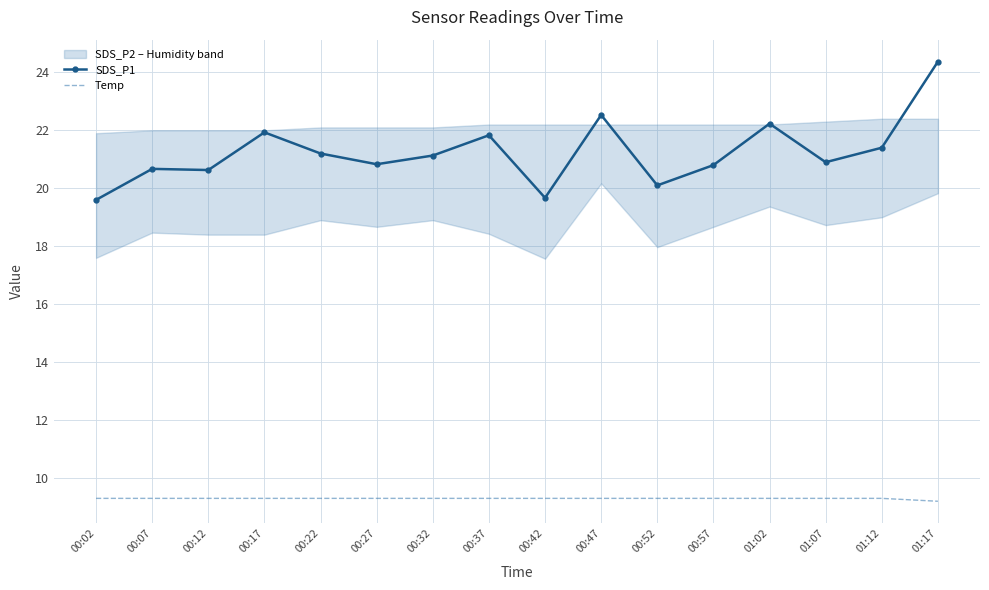

Reading right to left, what are all the values shown in this chart?

SDS_P1: 01:17=24.4	01:12=21.4	01:07=20.9	01:02=22.2	00:57=20.8	00:52=20.1	00:47=22.5	00:42=19.7	00:37=21.8	00:32=21.1	00:27=20.8	00:22=21.2	00:17=21.9	00:12=20.6	00:07=20.7	00:02=19.6
Temp: 01:17=9.2	01:12=9.3	01:07=9.3	01:02=9.3	00:57=9.3	00:52=9.3	00:47=9.3	00:42=9.3	00:37=9.3	00:32=9.3	00:27=9.3	00:22=9.3	00:17=9.3	00:12=9.3	00:07=9.3	00:02=9.3